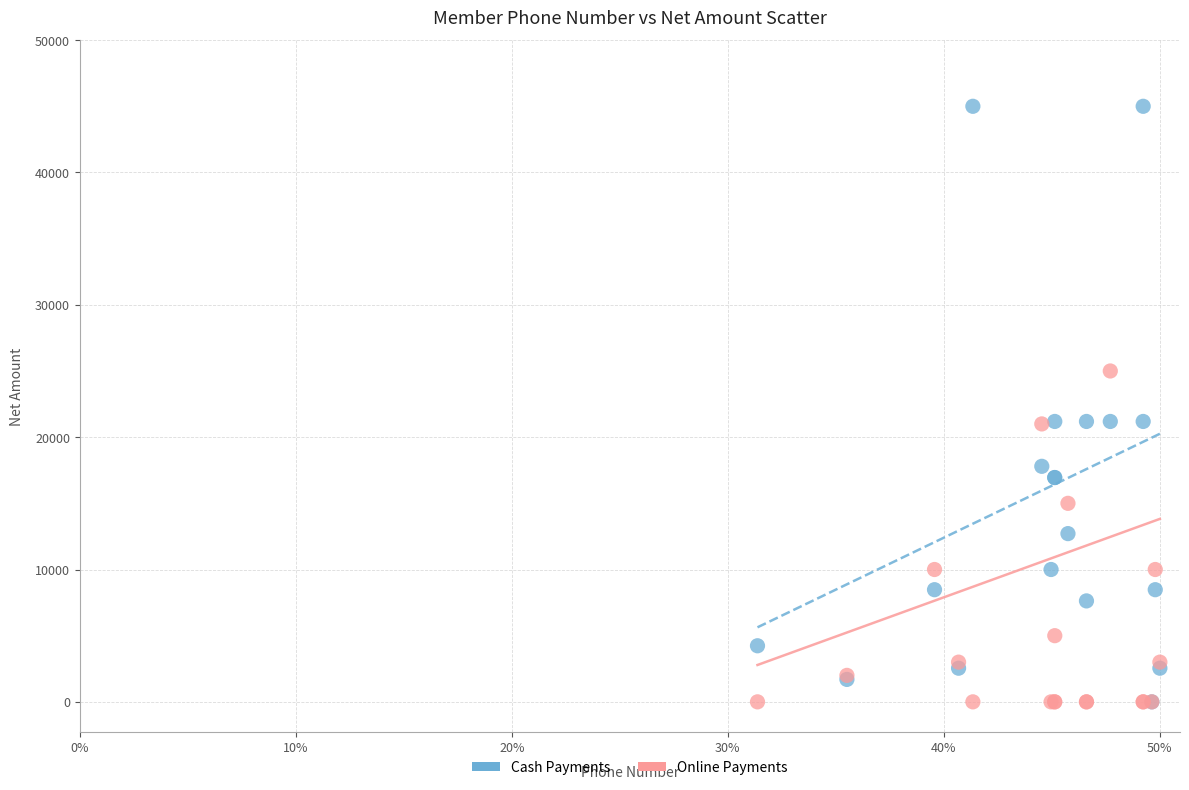

What are all the series names shown in the legend?

Cash Payments, Online Payments